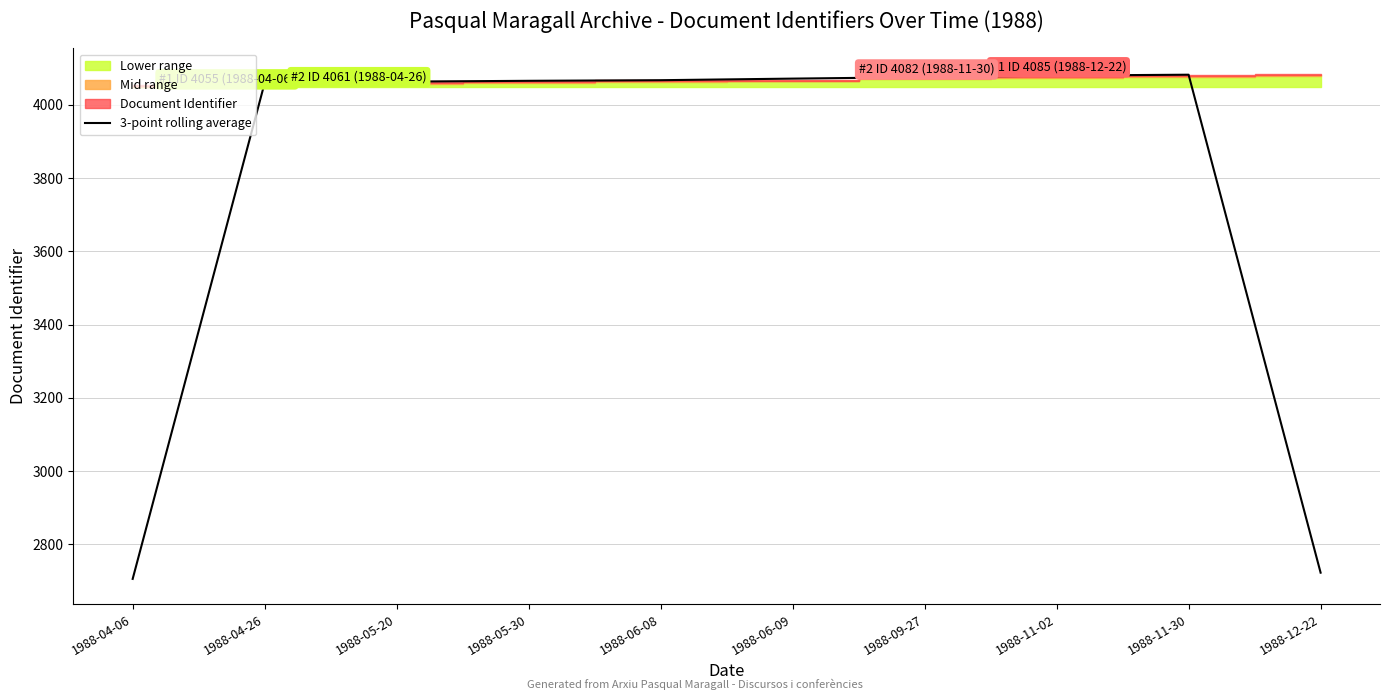

Which has a higher value, 1988-04-26 or 1988-04-06?

1988-04-26